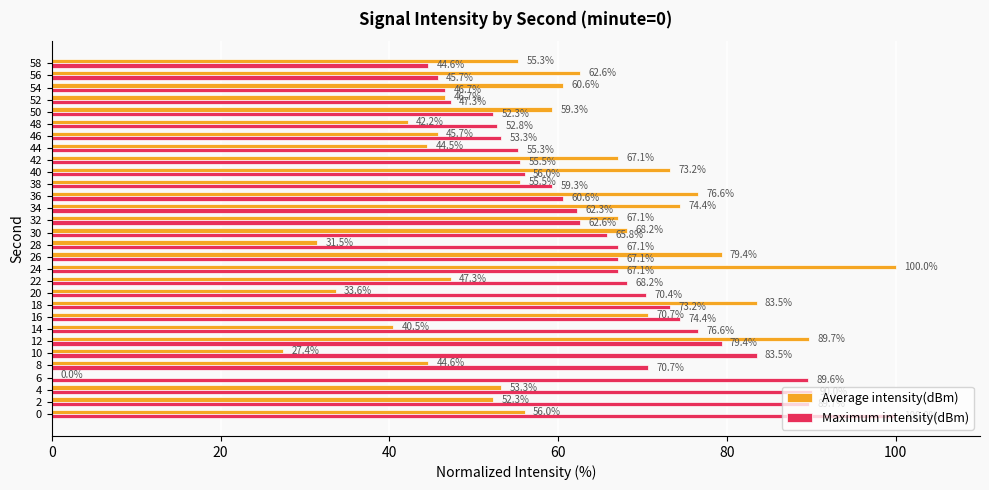

Is it true that Maximum intensity(dBm) equals 67.1 at 24?

True